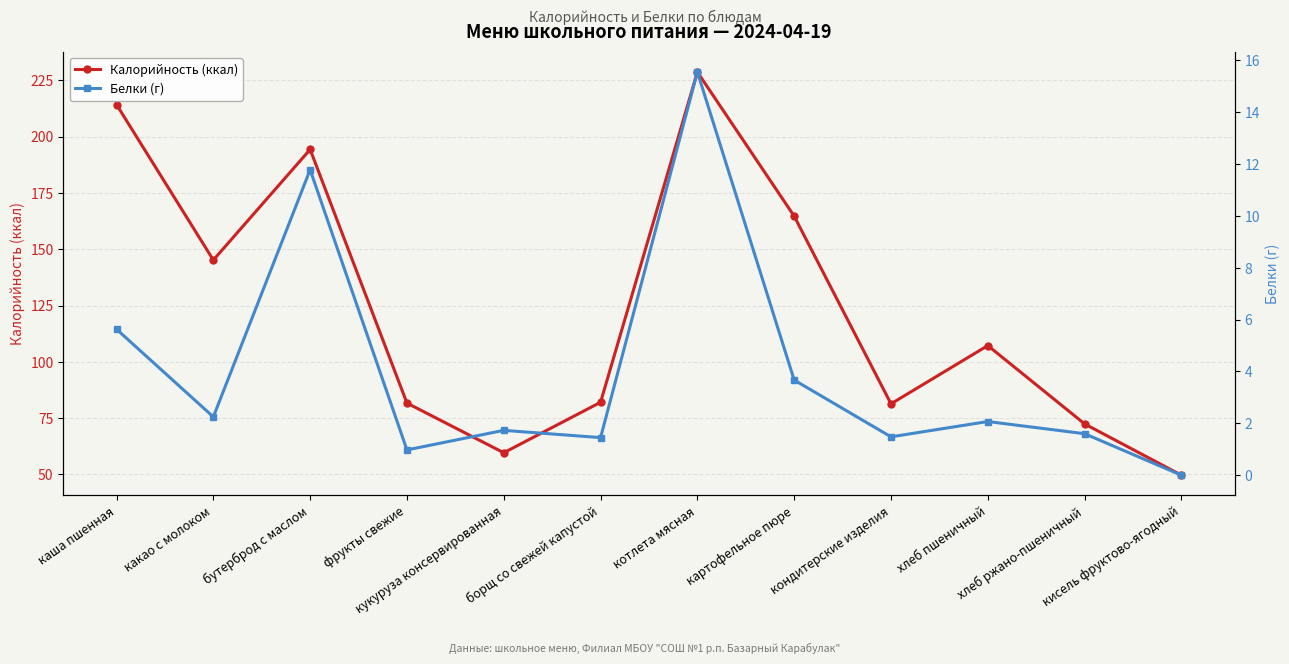

The value of Калорийность (ккал) at борщ со свежей капустой is 52.9. True or false?

False